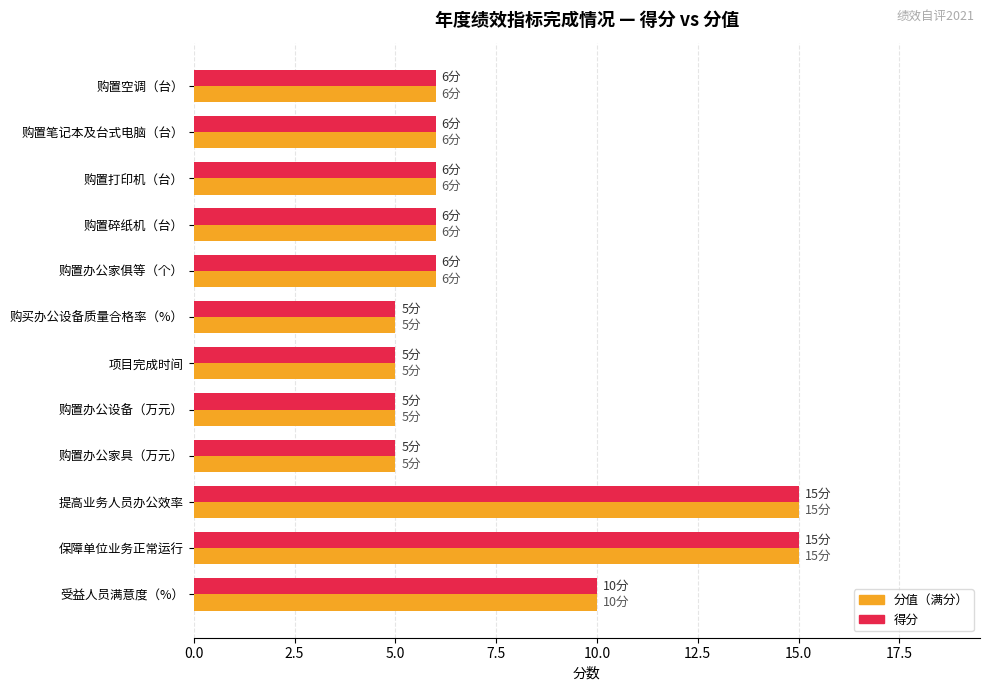

What is the minimum value for 分值（满分）?

5